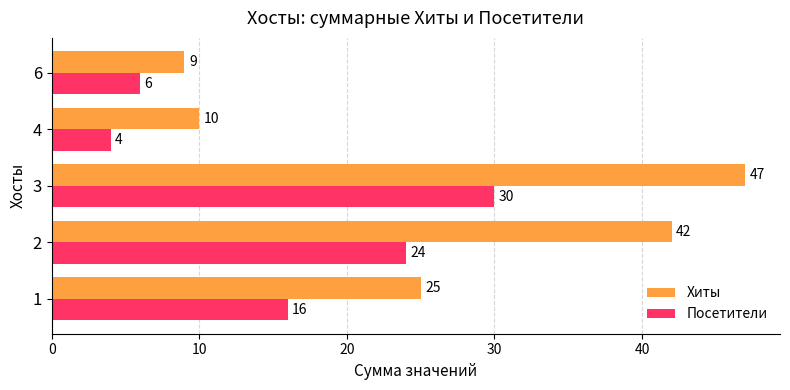

What is the difference between the highest and lowest values at 3?

17